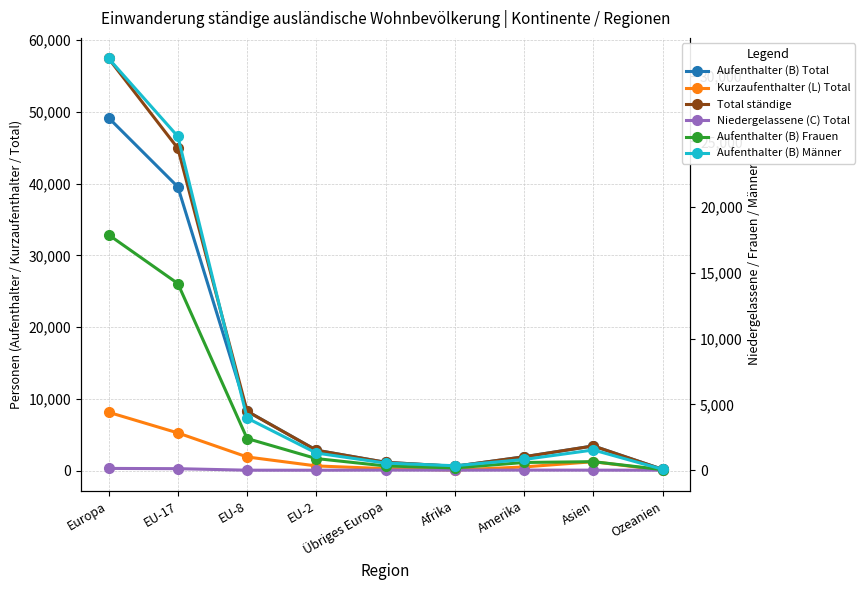

Reading left to right, what are all the values shown in this chart?

Aufenthalter (B) Total: Europa=49190	EU-17=39561	EU-8=8283	EU-2=2847	Übriges Europa=1158	Afrika=604	Amerika=1930	Asien=3442	Ozeanien=173
Kurzaufenthalter (L) Total: Europa=8136	EU-17=5257	EU-8=1906	EU-2=653	Übriges Europa=277	Afrika=80	Amerika=512	Asien=1243	Ozeanien=55
Total ständige: Europa=57464	EU-17=44937	EU-8=8283	EU-2=2847	Übriges Europa=1158	Afrika=604	Amerika=1930	Asien=3442	Ozeanien=173
Niedergelassene (C) Total: Europa=138	EU-17=119	EU-8=3	EU-2=1	Übriges Europa=12	Afrika=6	Amerika=11	Asien=6	Ozeanien=1
Aufenthalter (B) Frauen: Europa=17894	EU-17=14191	EU-8=2411	EU-2=886	Übriges Europa=326	Afrika=176	Amerika=590	Asien=652	Ozeanien=44
Aufenthalter (B) Männer: Europa=31296	EU-17=25370	EU-8=3963	EU-2=1307	Übriges Europa=543	Afrika=342	Amerika=817	Asien=1541	Ozeanien=73